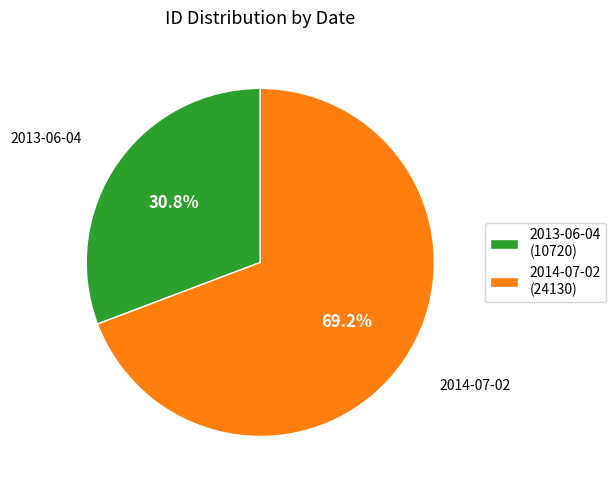

How many slices are in this pie chart?

2